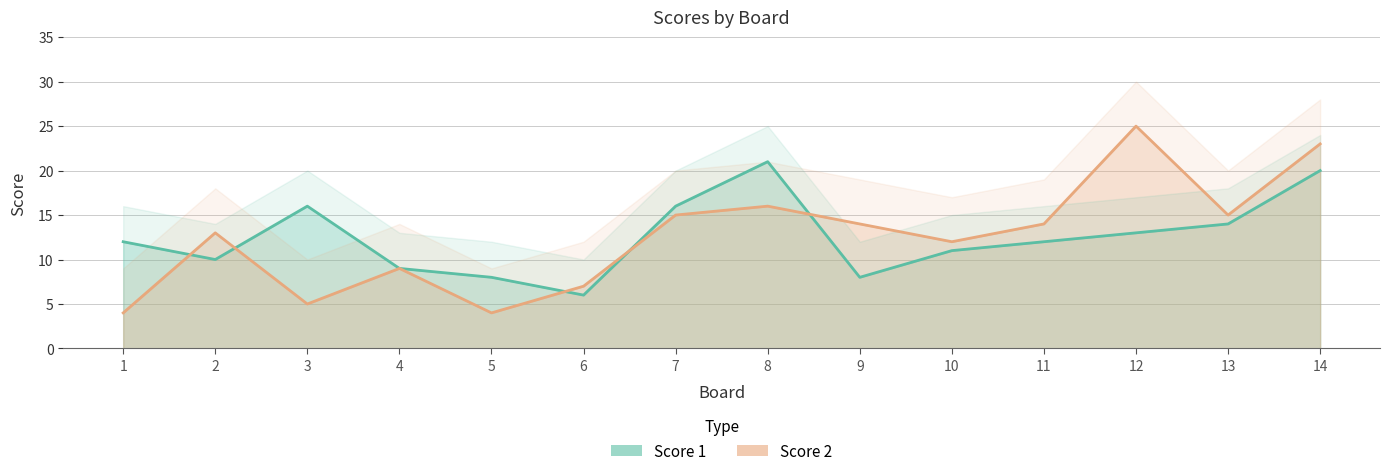

Is it true that Score 2 equals 9 at 13?

False